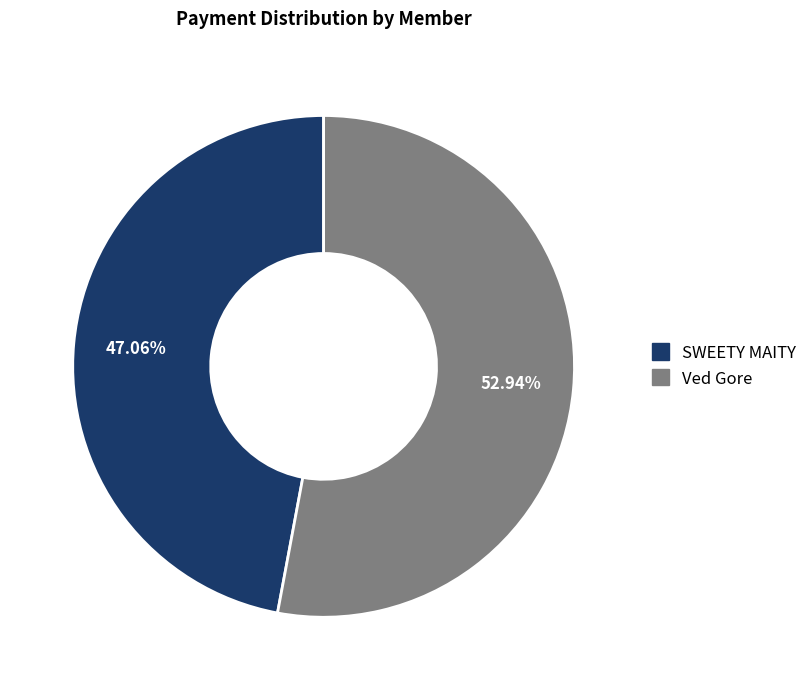

To the nearest percent, what portion does SWEETY MAITY represent?

47%